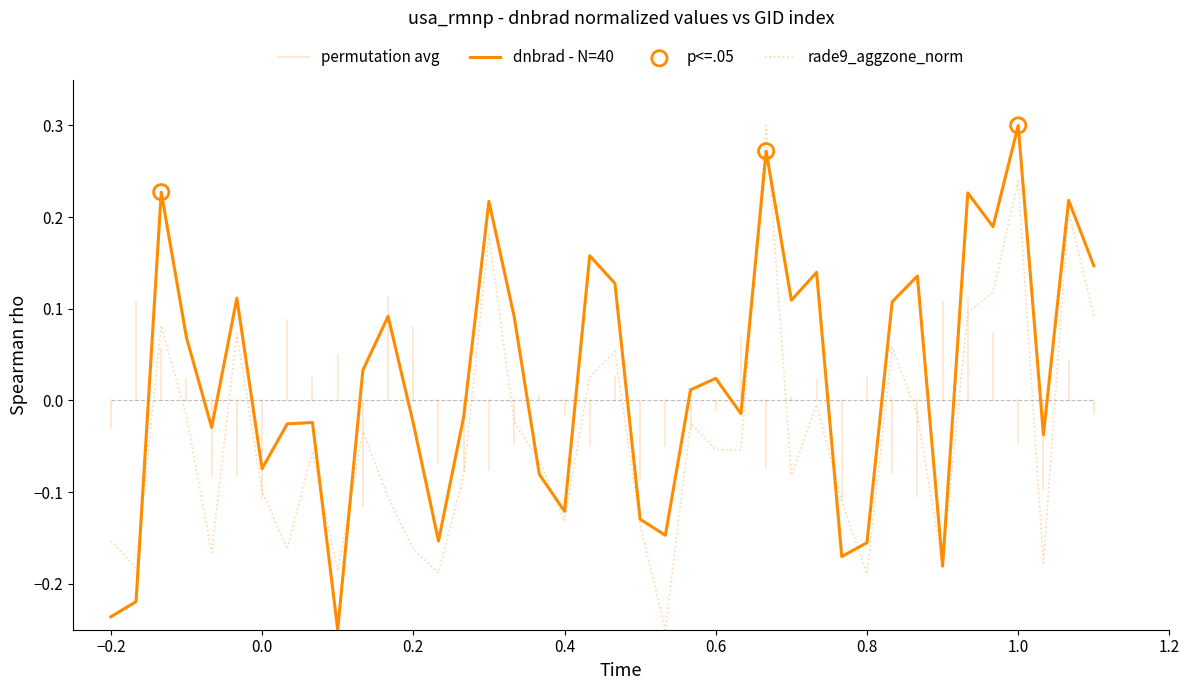

At which label does dnbrad - N=40 reach its peak?

1.0